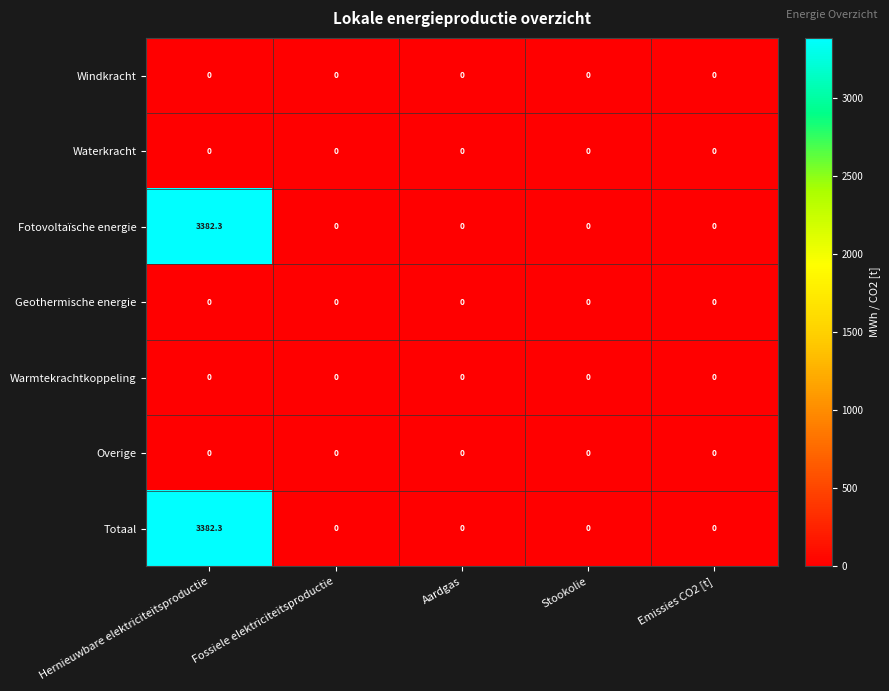

What is the maximum value shown in the chart?

3382.3